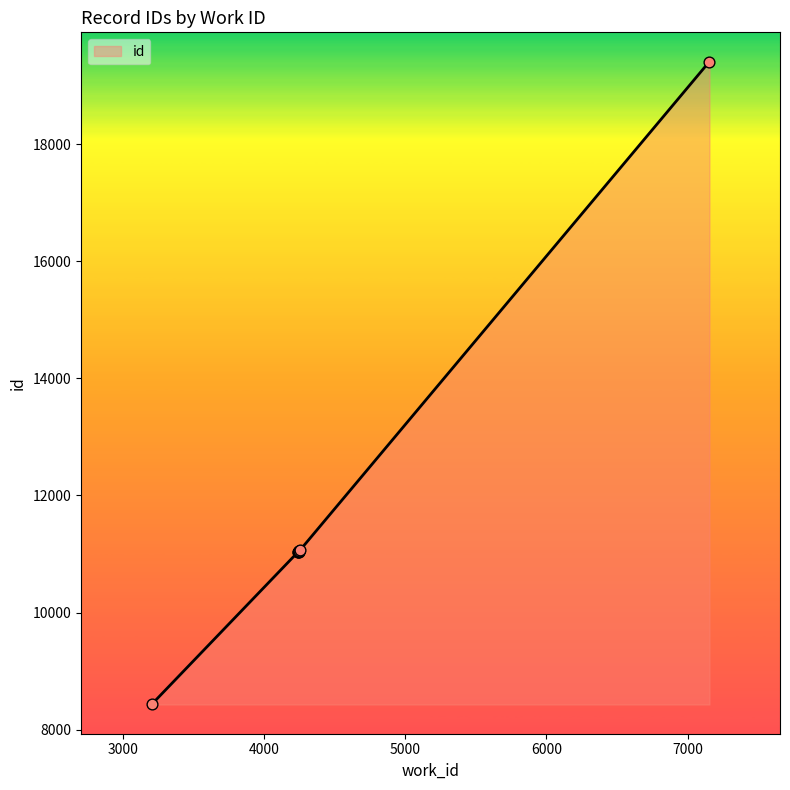

Between 4242 and 4247, which is larger?

4247